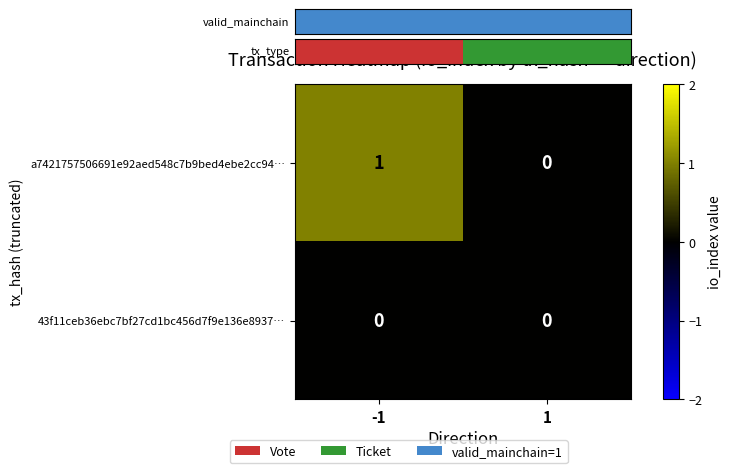

Which series has the largest range (max minus min)?

a7421757506691e92aed548c7b9bed4ebe2cc94…